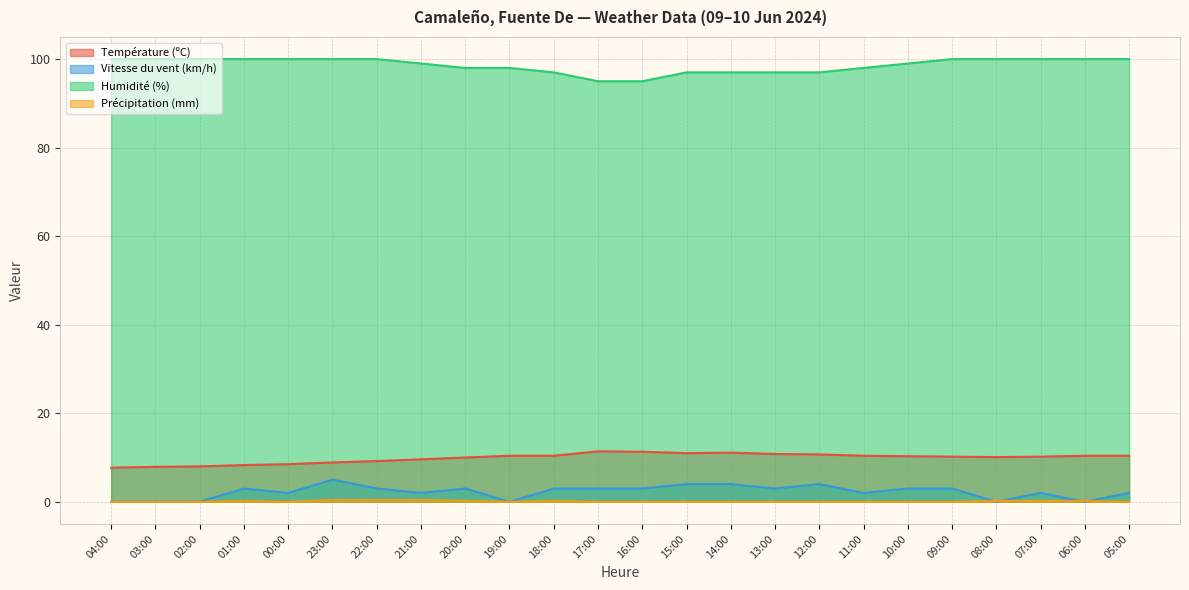

Rank the series by their maximum value, from highest to lowest.

Humidité (%), Température (ºC), Vitesse du vent (km/h), Précipitation (mm)